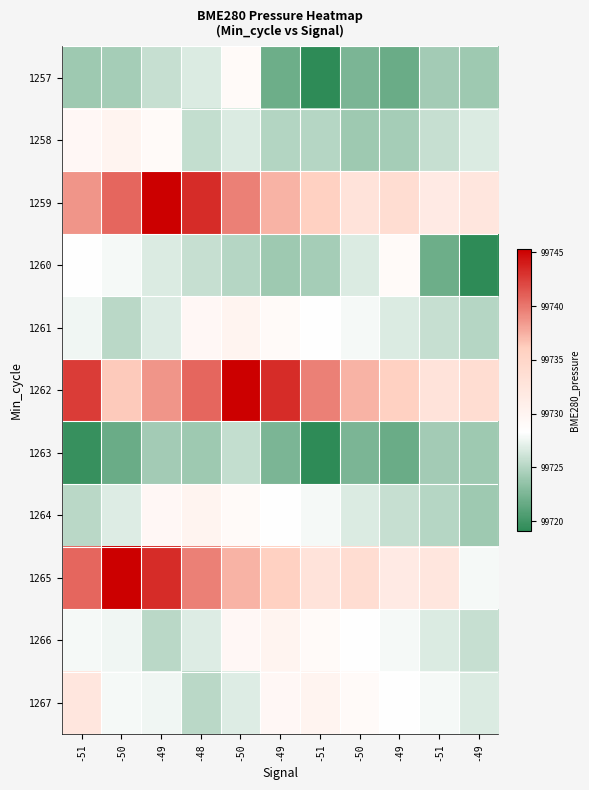

Which series has the largest total across all categories?

1262